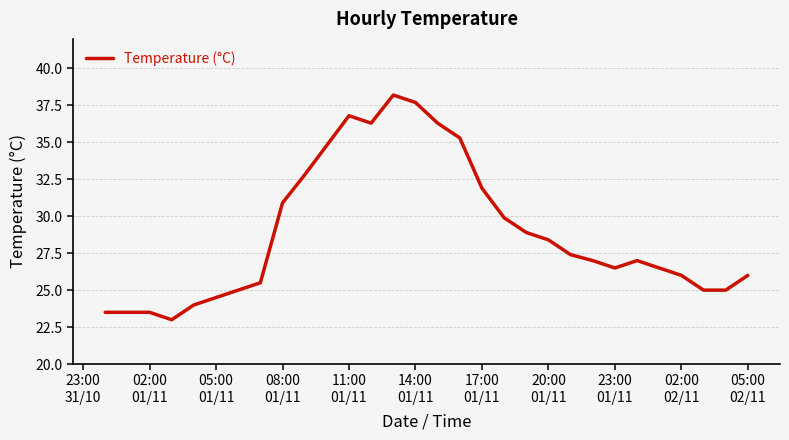

What is the difference between the second highest and minimum values?

14.7